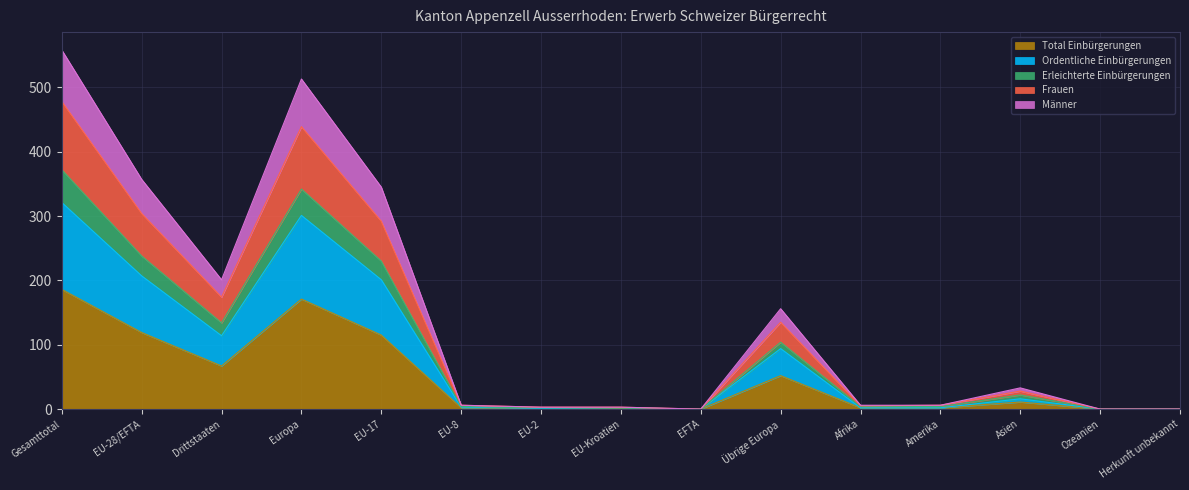

How many positive values does the Total Einbürgerungen series have?

12